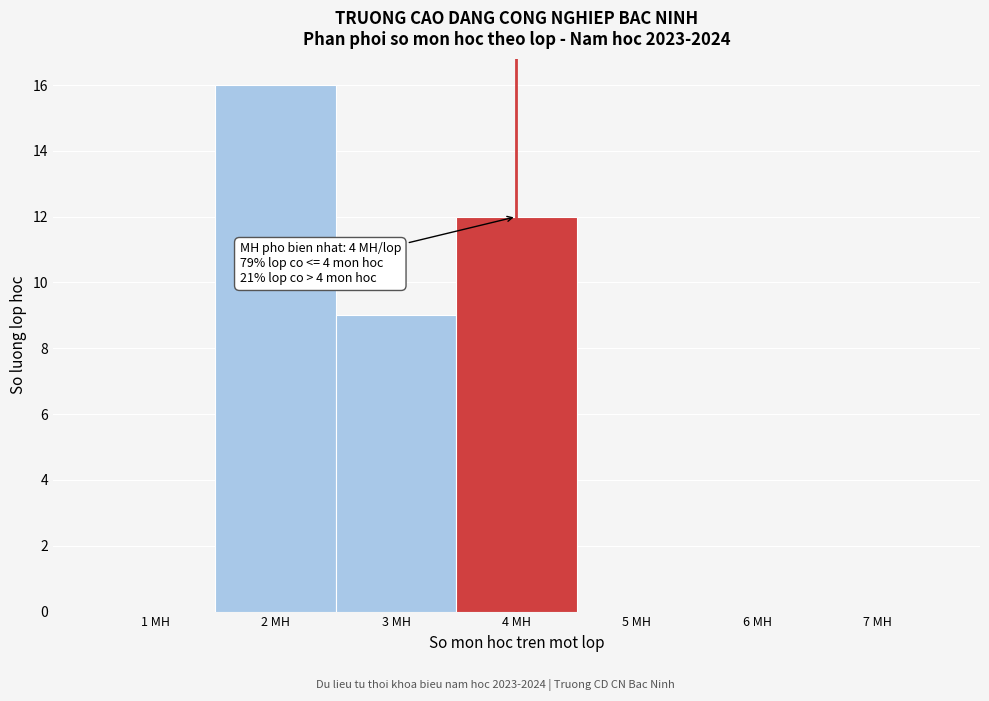

Reading left to right, list all the values displayed in this chart.

1 MH=0	2 MH=16	3 MH=9	4 MH=12	5 MH=0	6 MH=0	7 MH=0